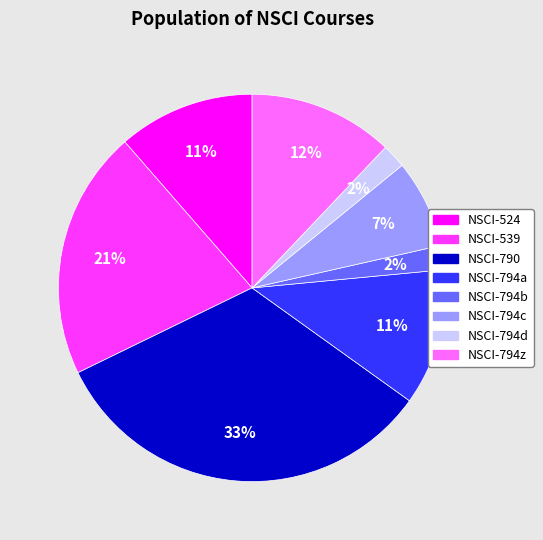

To the nearest percent, what is the difference between the largest and smallest slice percentages?

31%